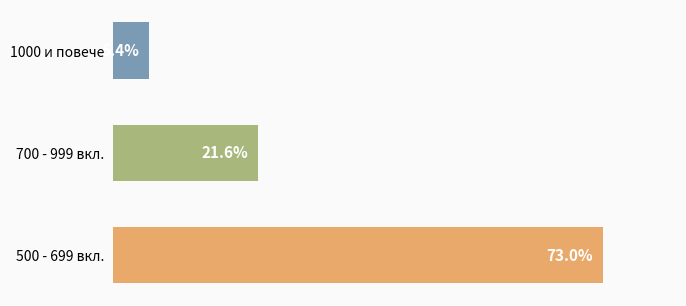

Between 1000 и повече and 500 - 699 вкл., which is larger?

500 - 699 вкл.